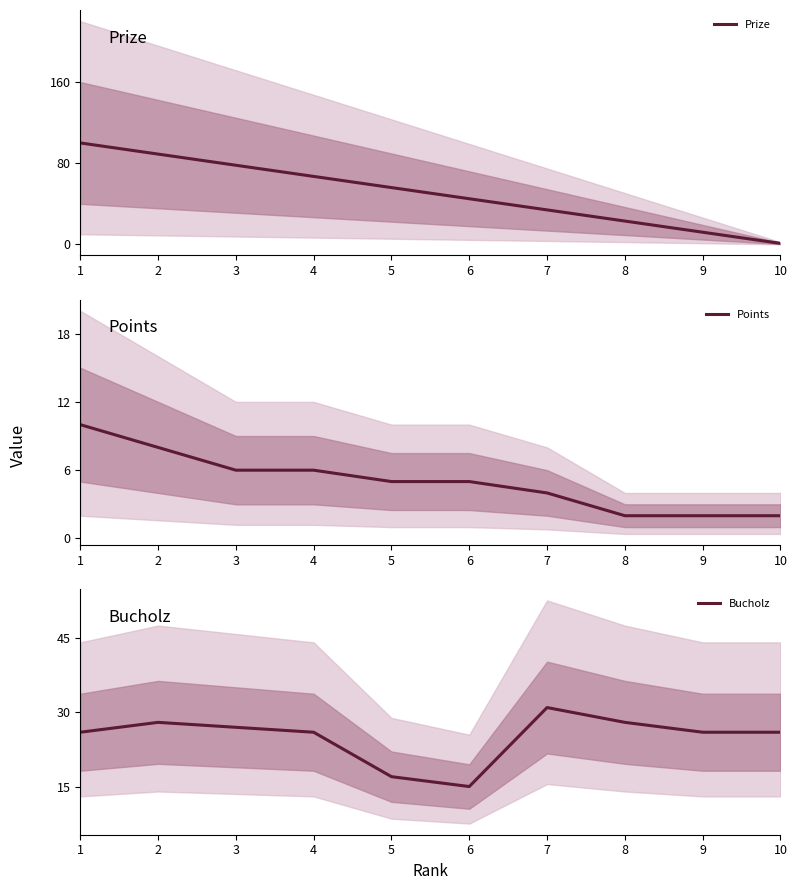

True or false: Points has more than 0 points higher than both neighbors.

False